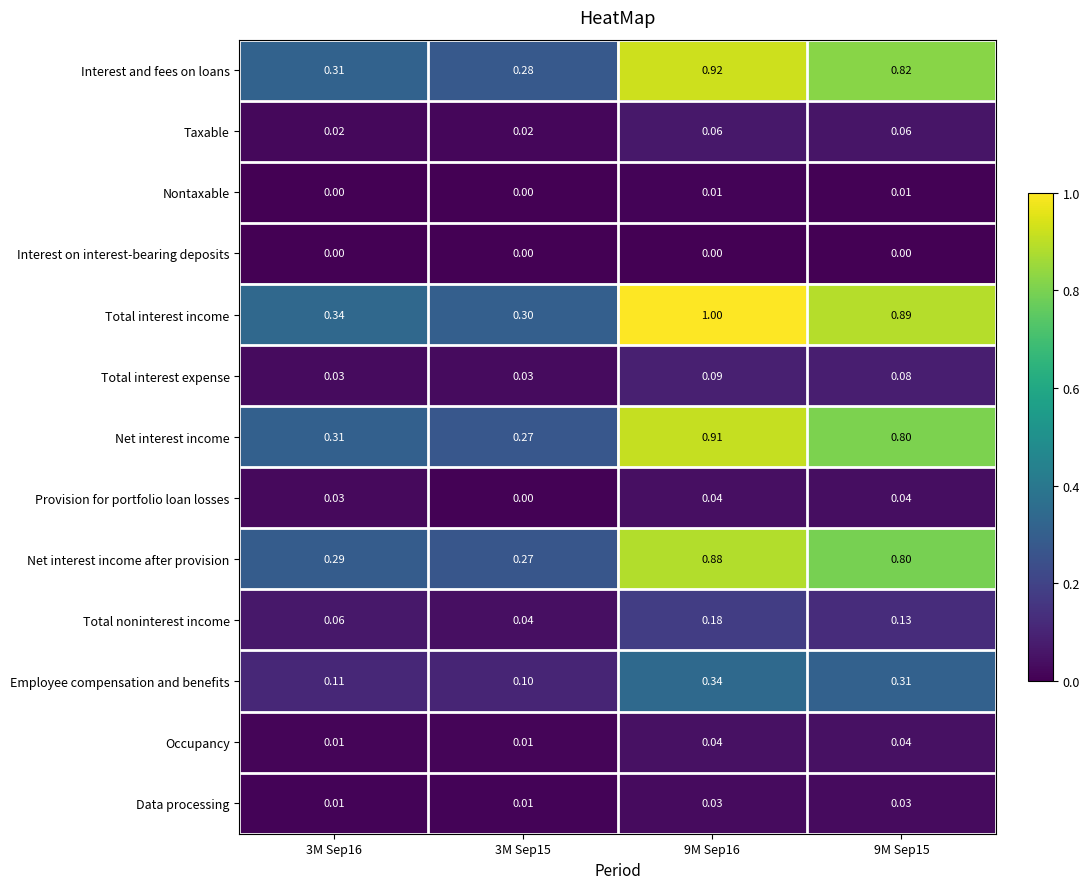

Which series has the largest range (max minus min)?

Total interest income